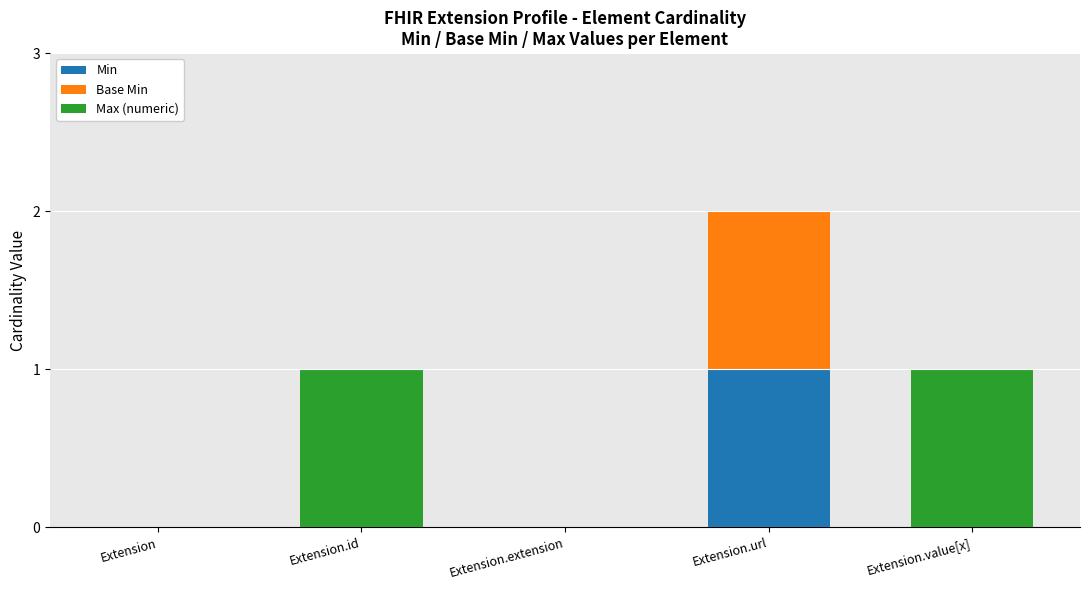

Are the bars horizontal?

No